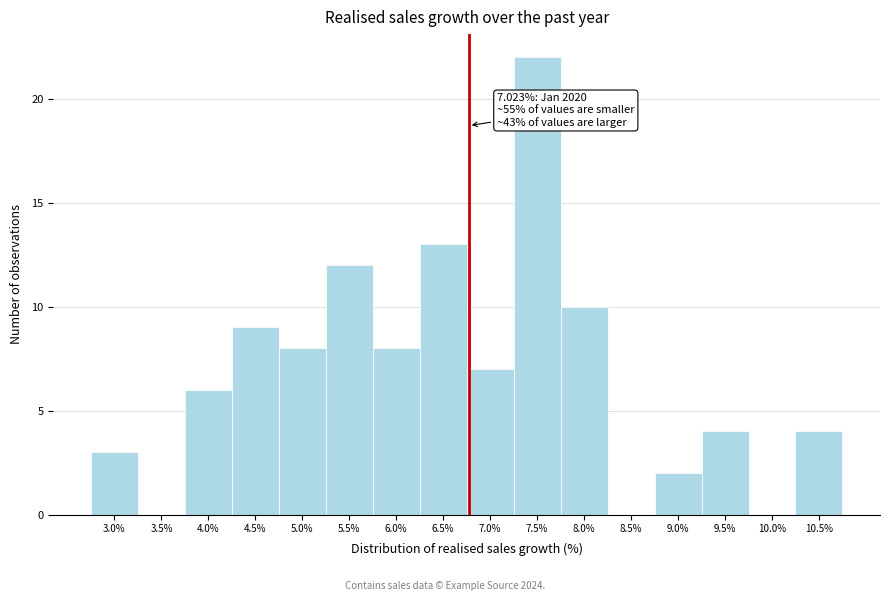

Reading right to left, transcribe all the data shown in this chart.

10.5%=4	10.0%=0	9.5%=4	9.0%=2	8.5%=0	8.0%=10	7.5%=22	7.0%=7	6.5%=13	6.0%=8	5.5%=12	5.0%=8	4.5%=9	4.0%=6	3.5%=0	3.0%=3